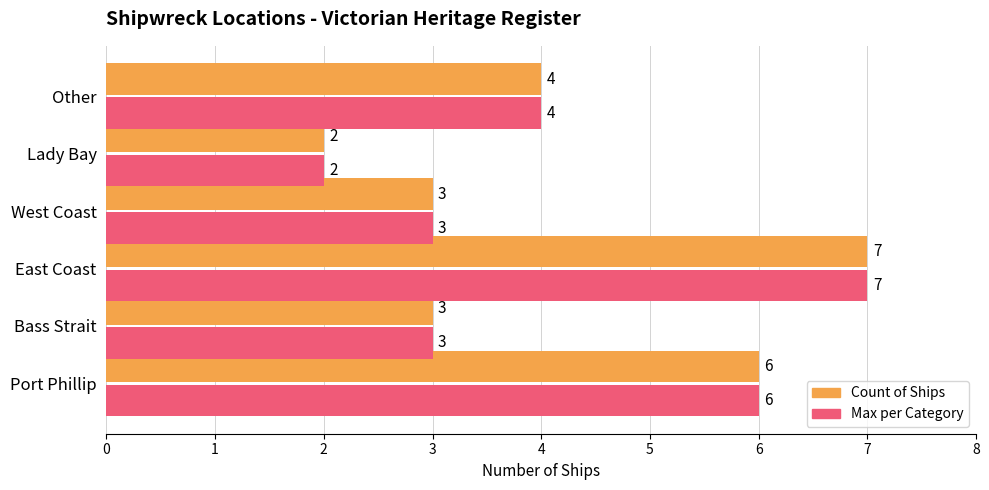

True or false: Max per Category has a value of 6 at Port Phillip.

True